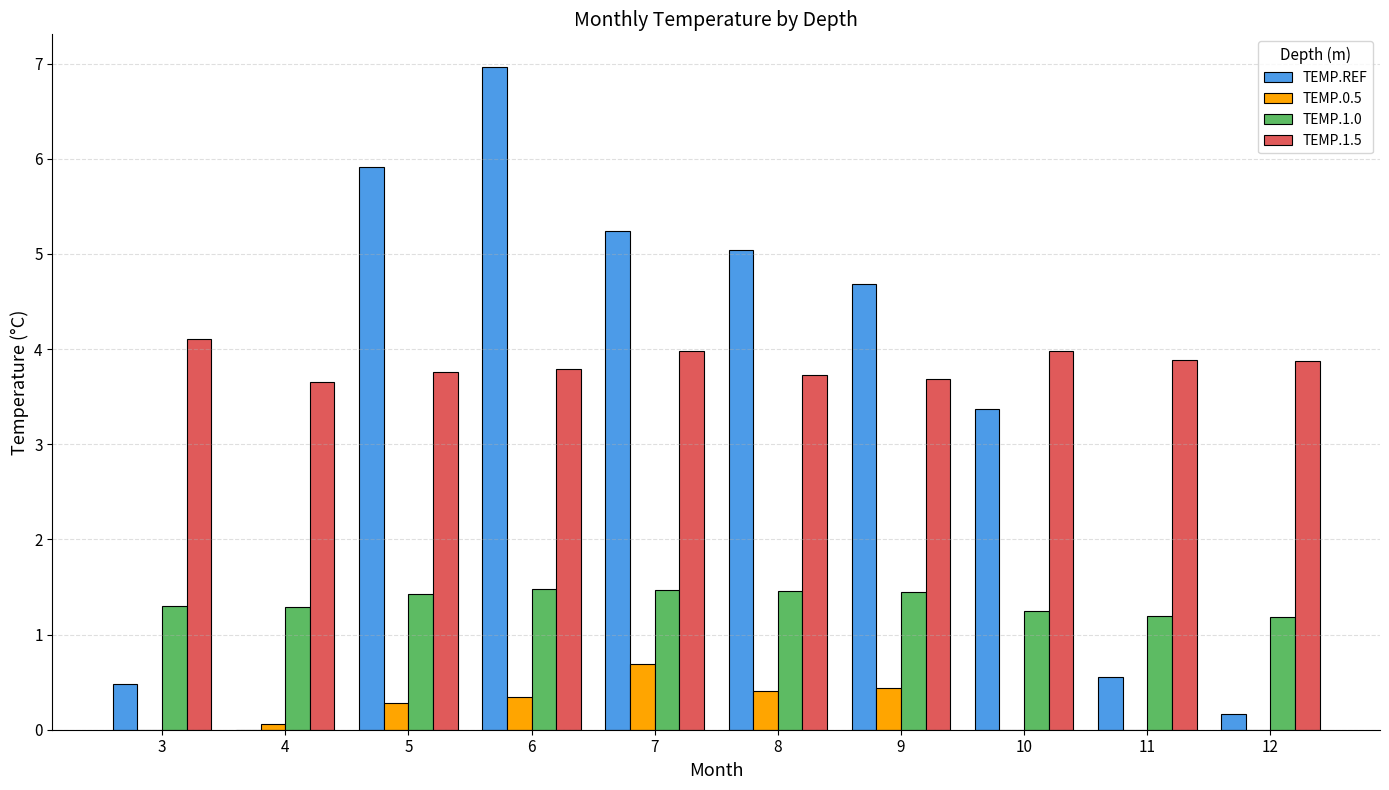

What is the sum of the TEMP.0.5 values at 11 and 5?

0.3